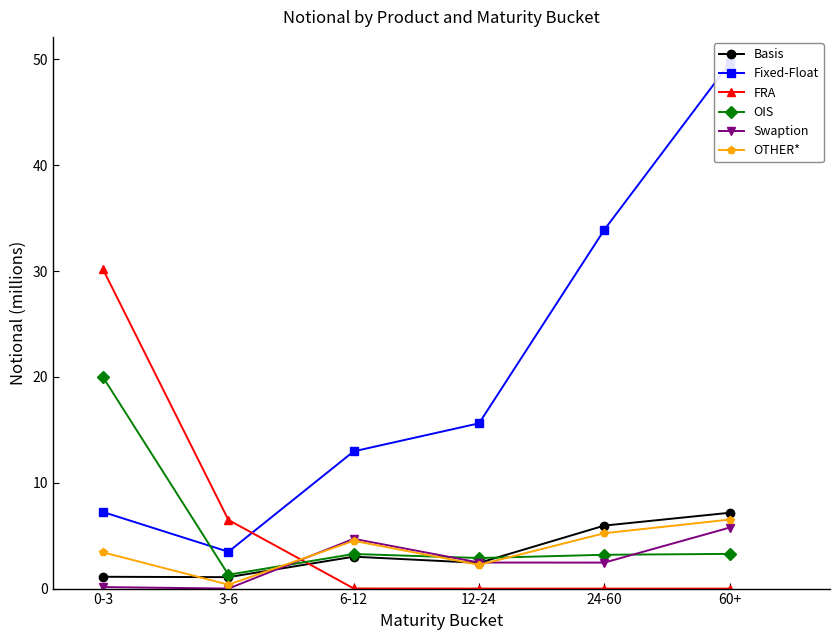

How many interior local peaks does the OTHER* series have?

1